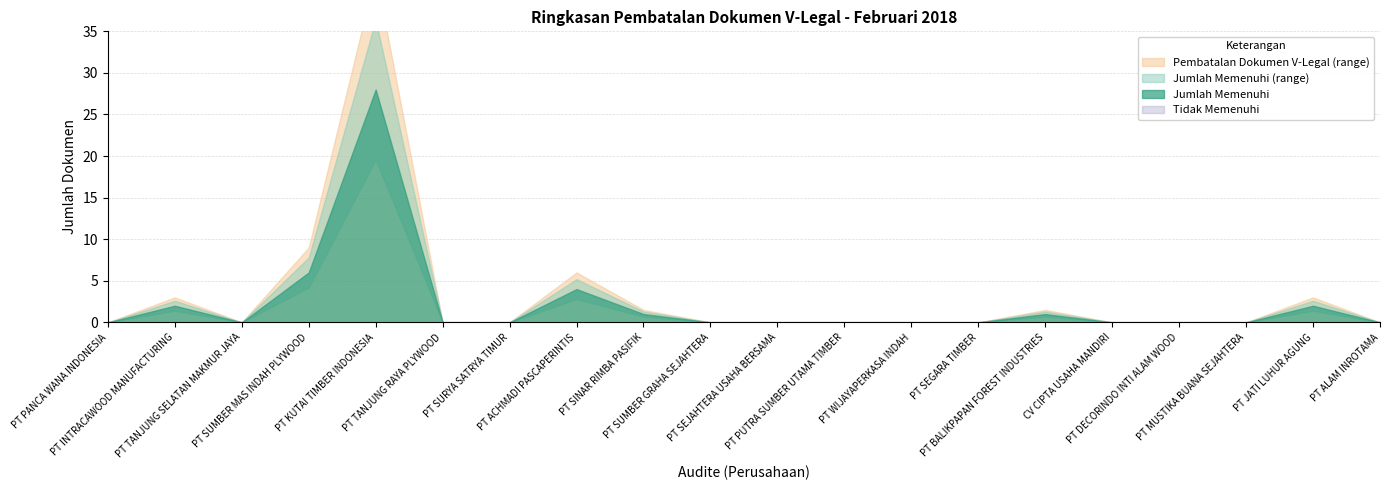

At which category does Jumlah Memenuhi reach its first local valley?

PT TANJUNG SELATAN MAKMUR JAYA